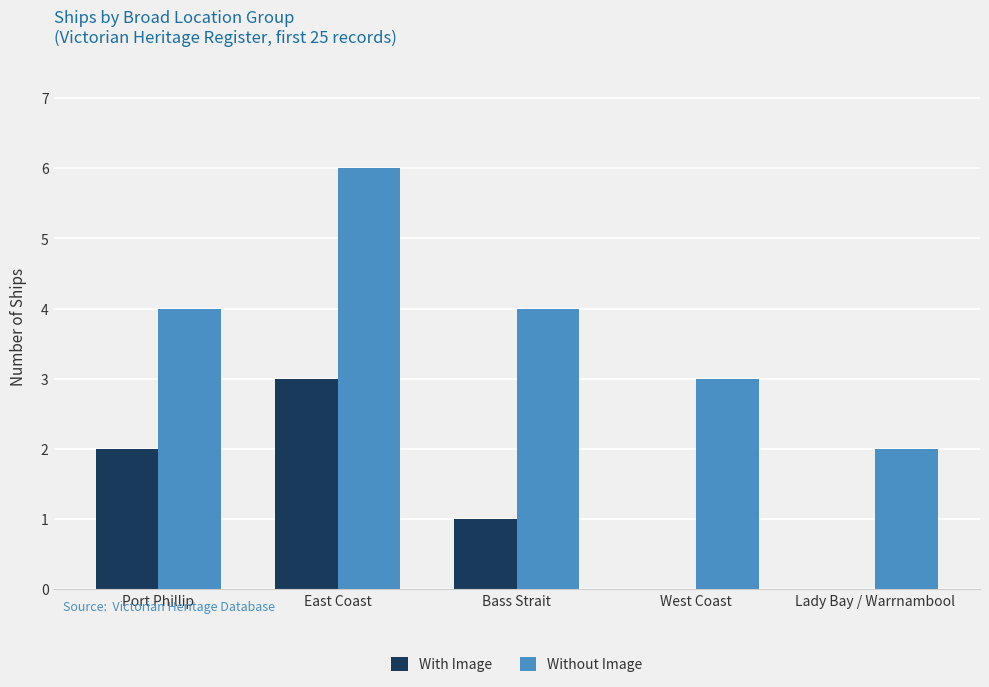

True or false: With Image has a value of 1 at East Coast.

False